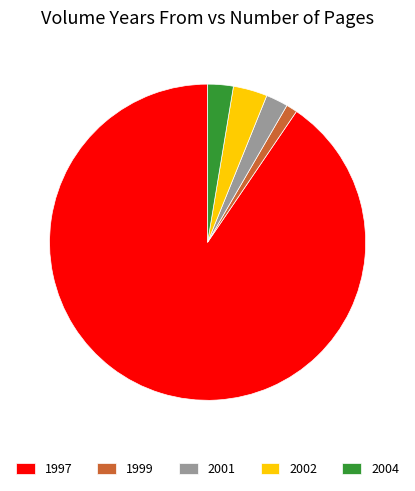

The 2002 slice represents 3% of the pie. True or false?

True